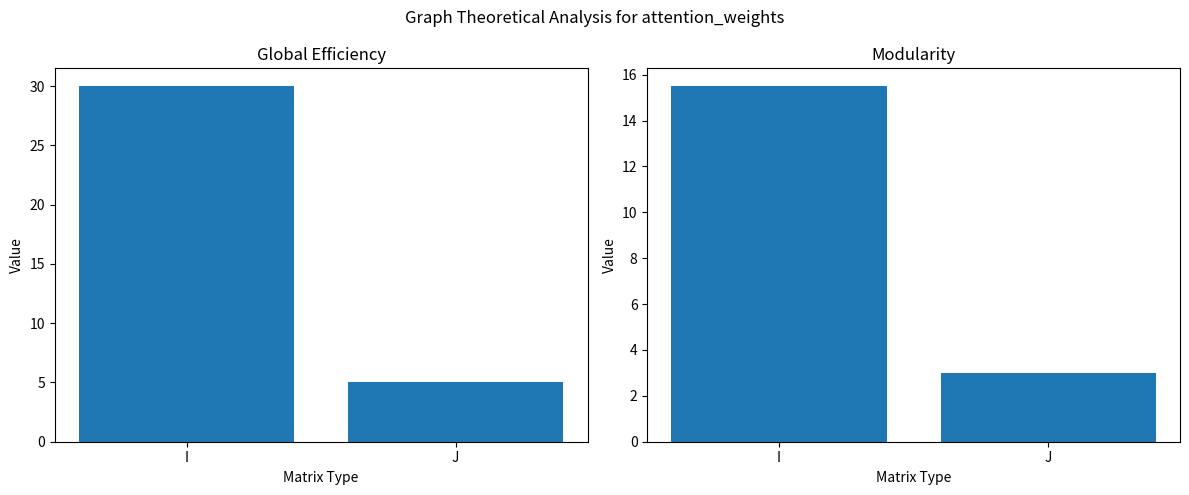

What is the average value of the Modularity series?

9.2